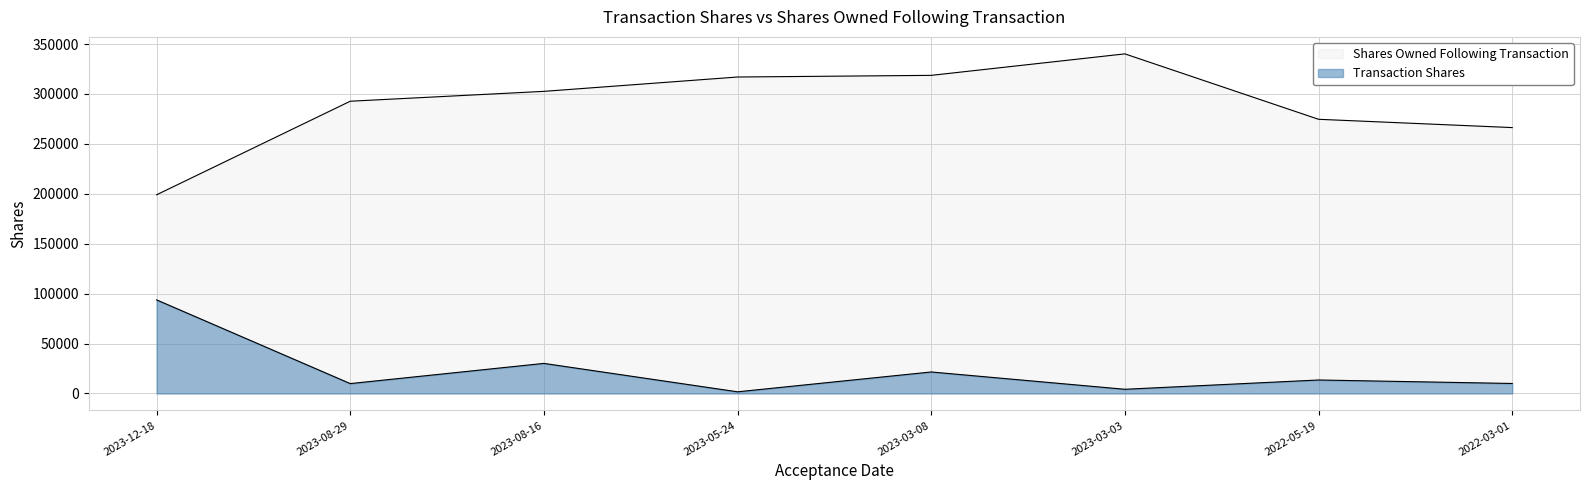

True or false: sharesOwnedFollowingTransaction has more than 1 points higher than both neighbors.

False